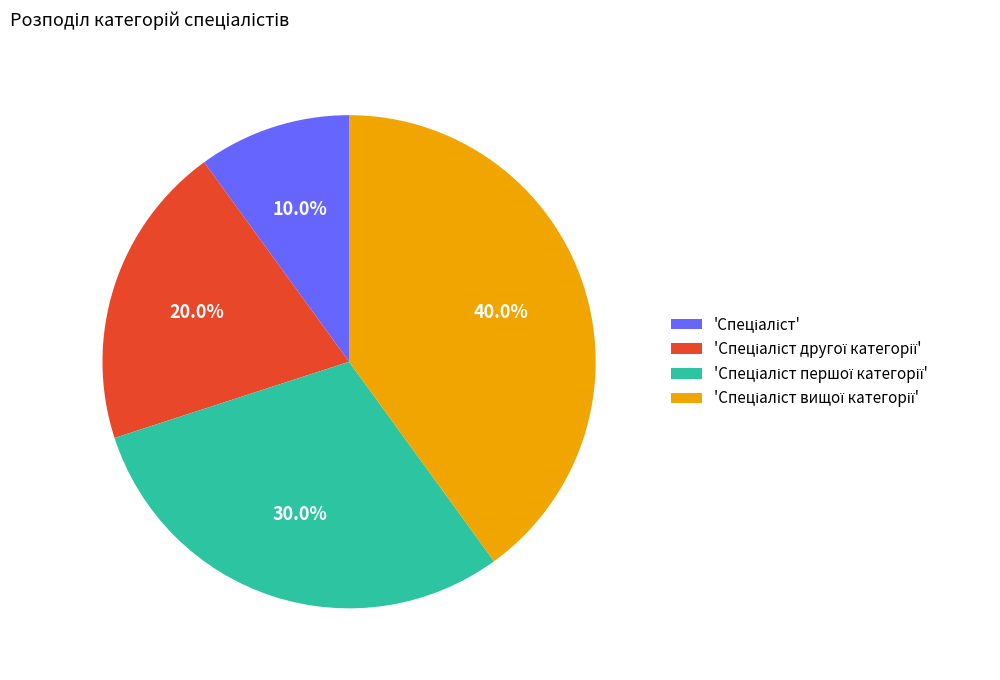

How many slices are in this pie chart?

4